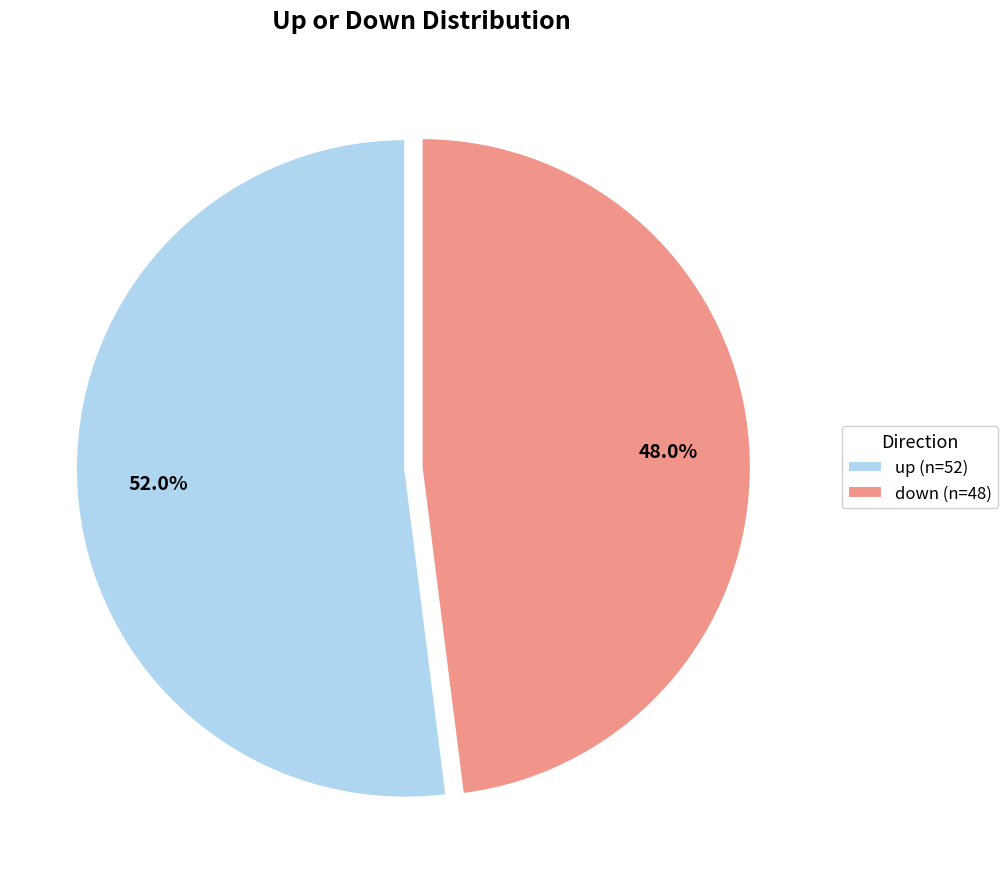

Which slice is the largest?

up